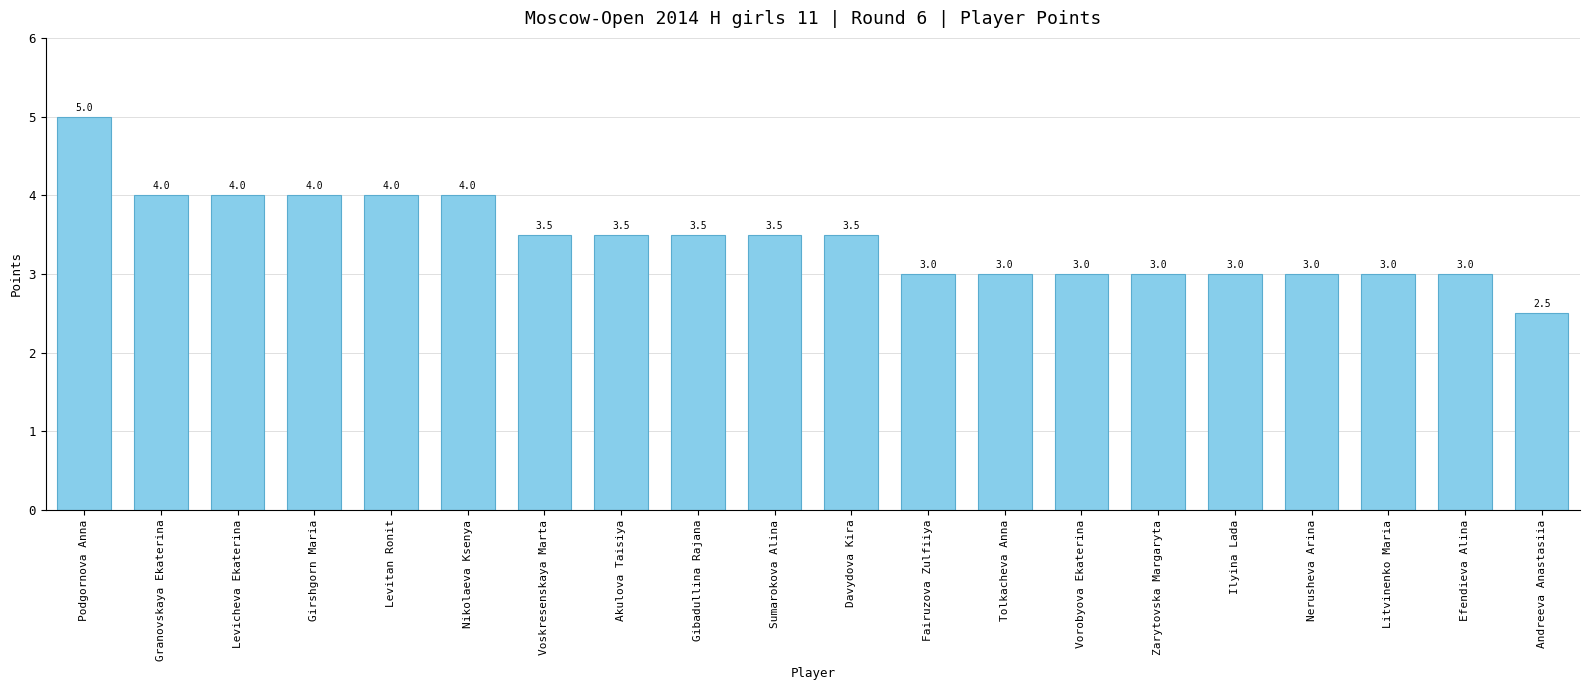

How many categories are shown in the chart?

20